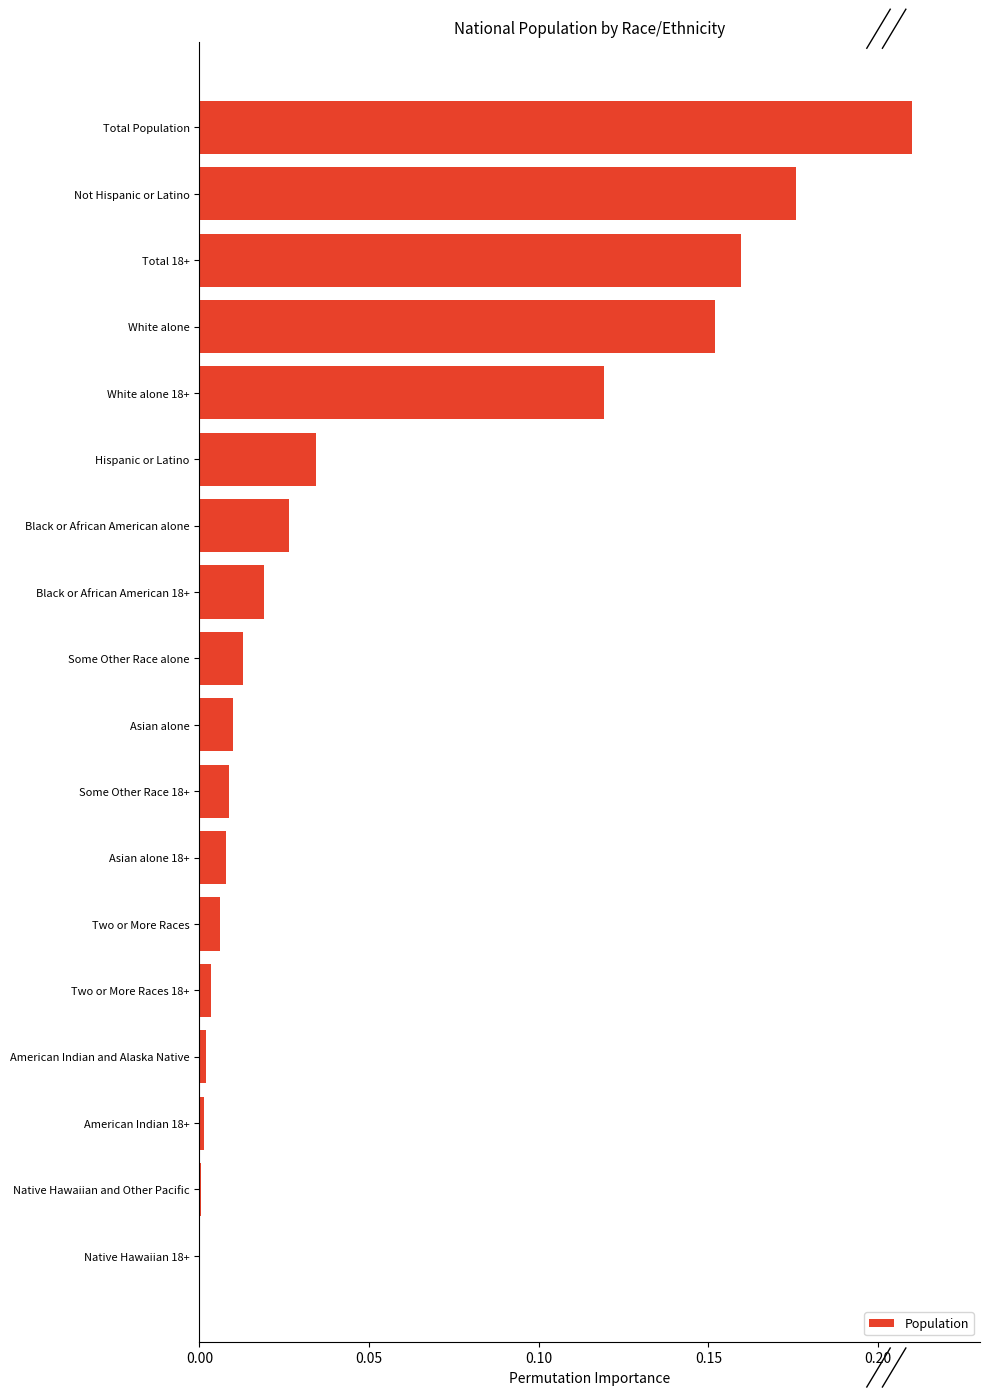

Which label corresponds to the largest value in the chart?

Total Population